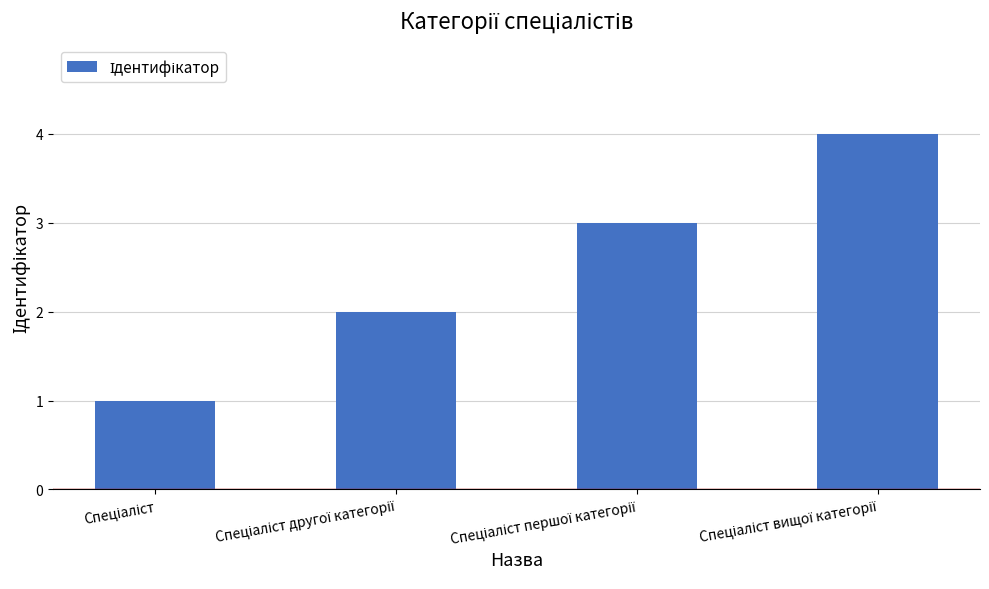

How many data points does each series have?

4